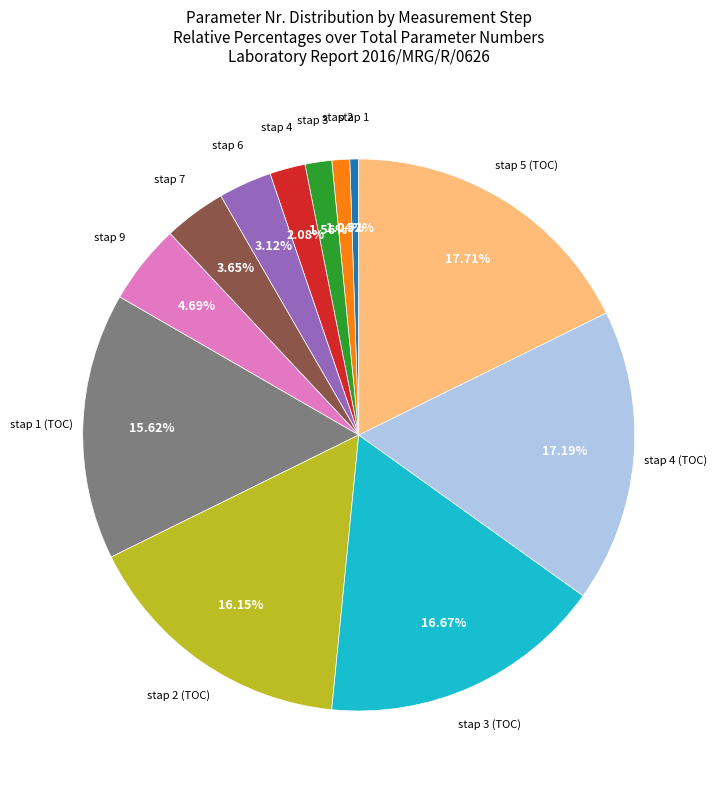

Is there a majority slice in this chart?

No